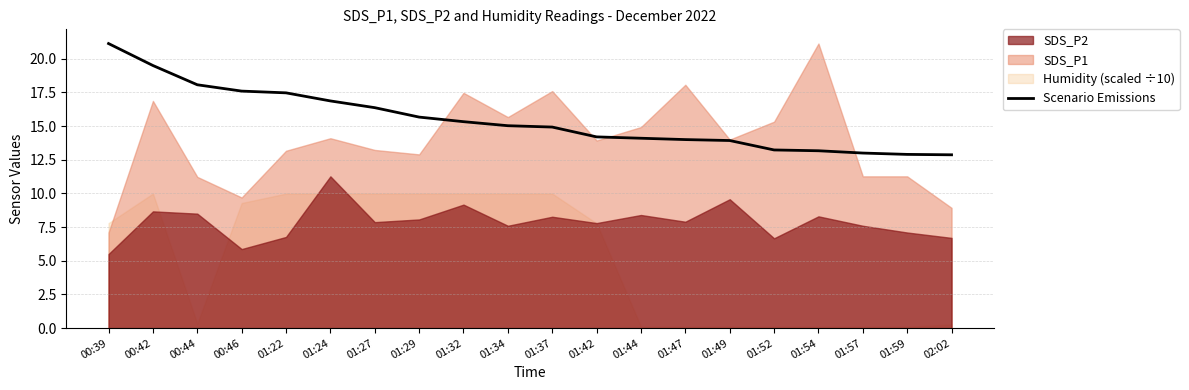

Where is the data nearest to the value 17?

01:24